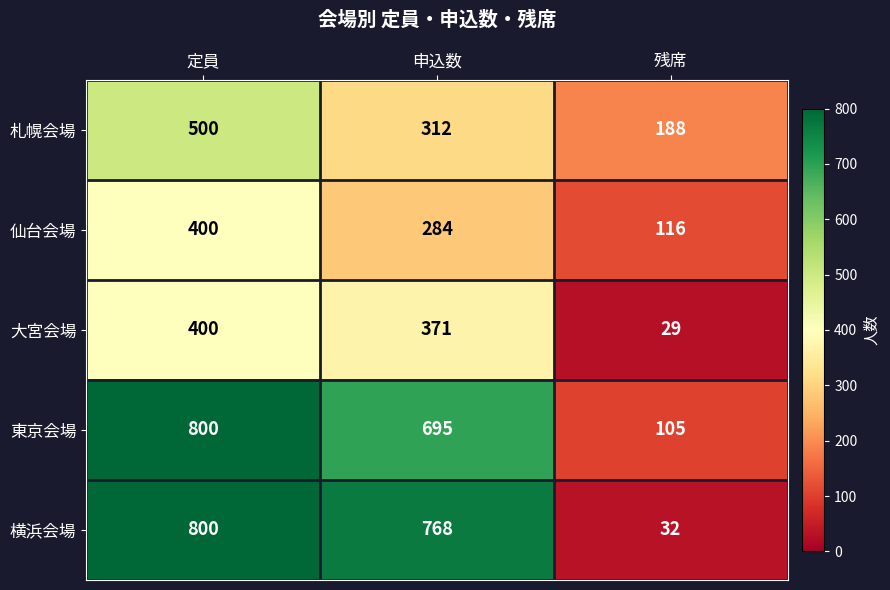

Reading left to right, transcribe all the data shown in this chart.

札幌会場: 500	312	188
仙台会場: 400	284	116
大宮会場: 400	371	29
東京会場: 800	695	105
横浜会場: 800	768	32